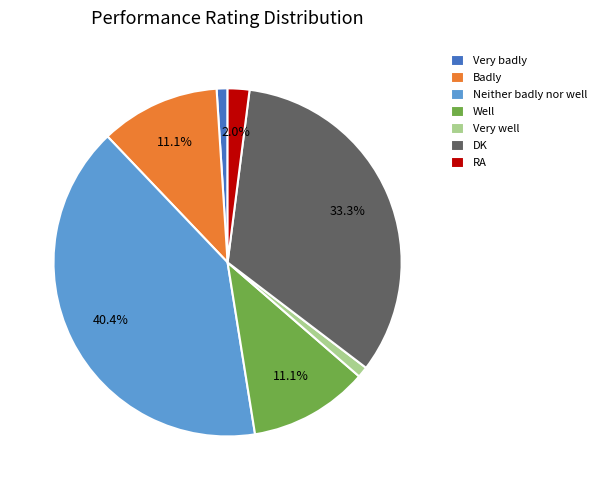

To the nearest percent, what percentage of the pie is Well?

11%